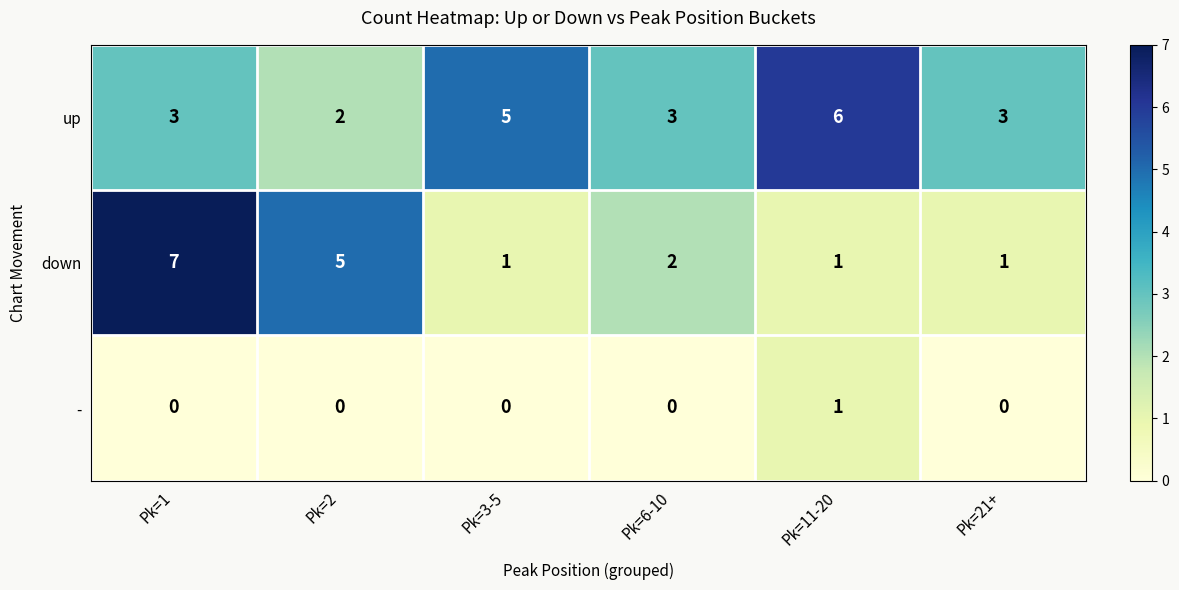

Is it true that - equals 0 at Pk=3-5?

True